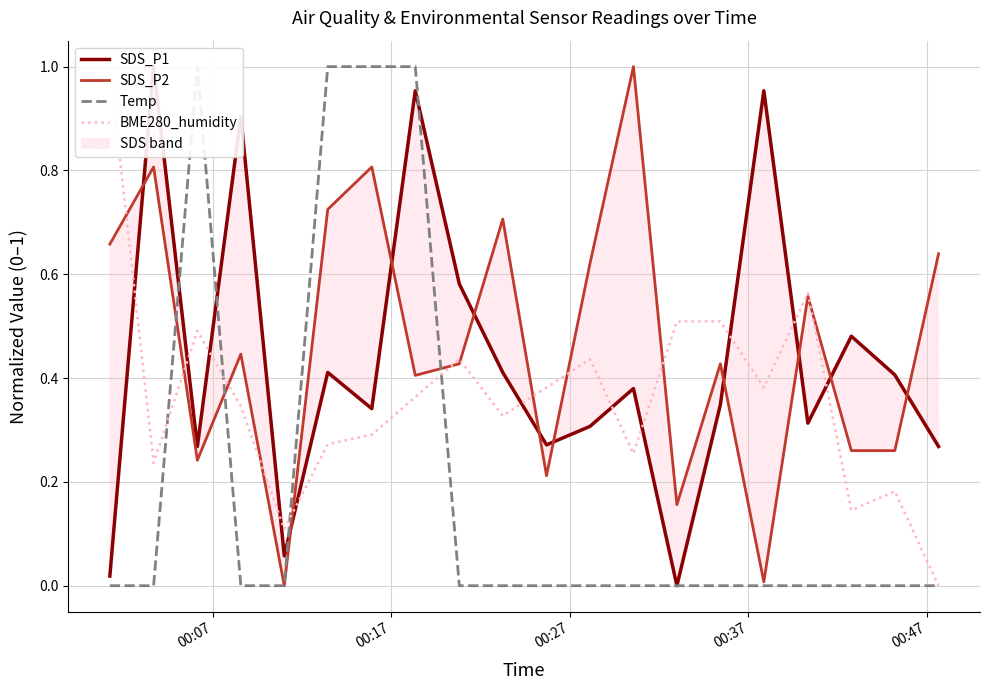

How many interior local peaks does the Temp series have?

1